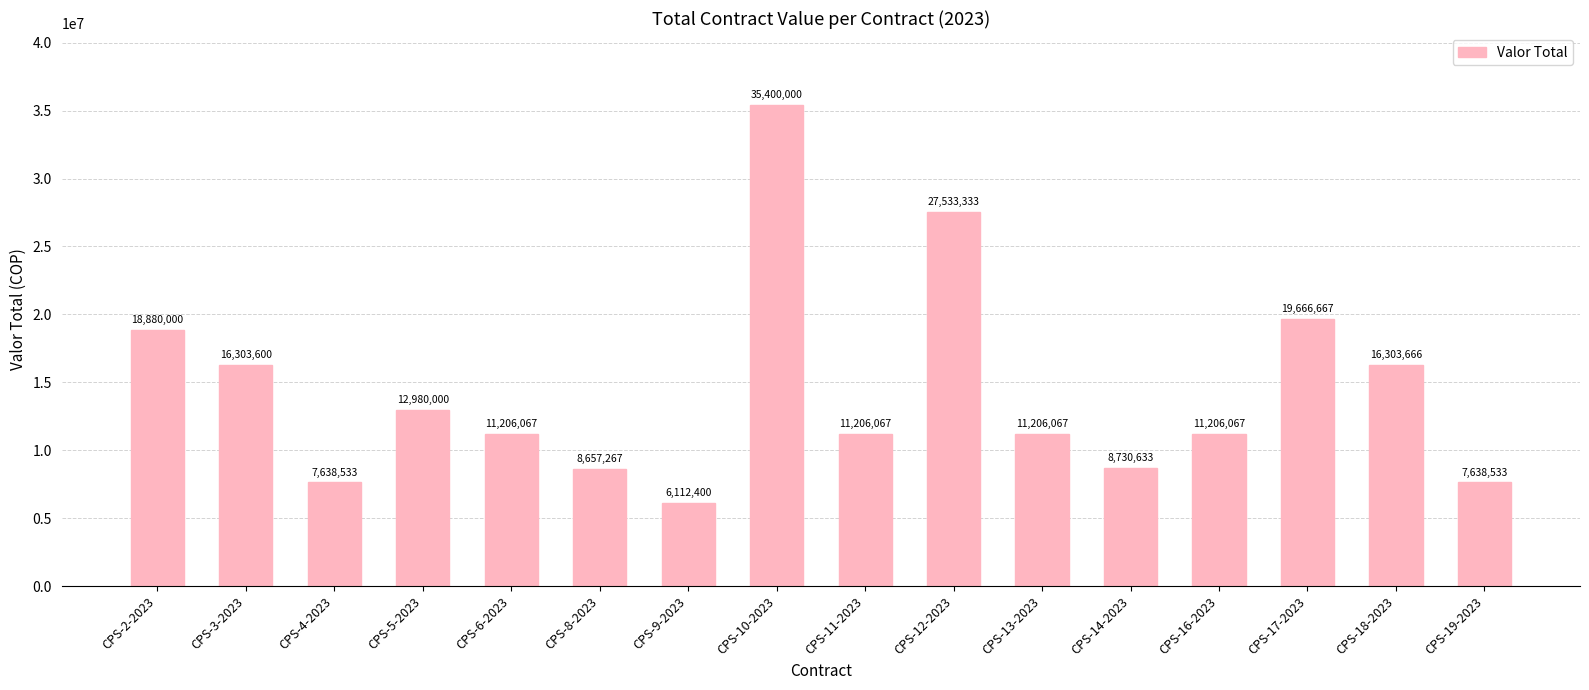

How many distinct data groups are displayed?

1